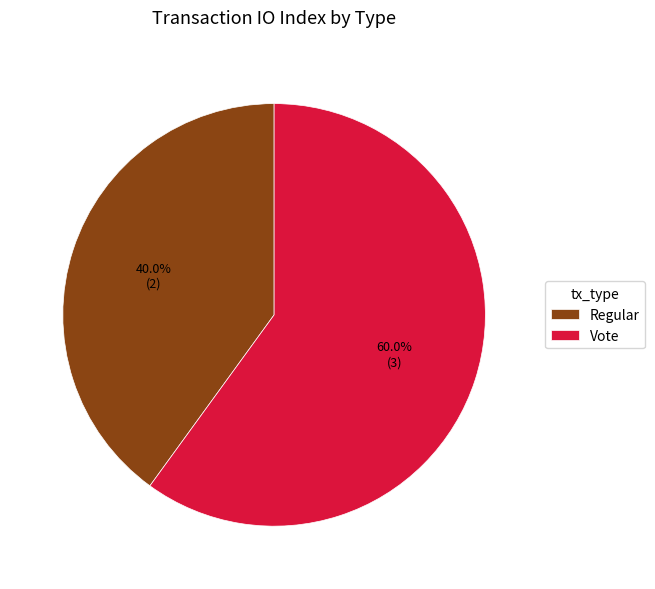

How many slices are in this pie chart?

2